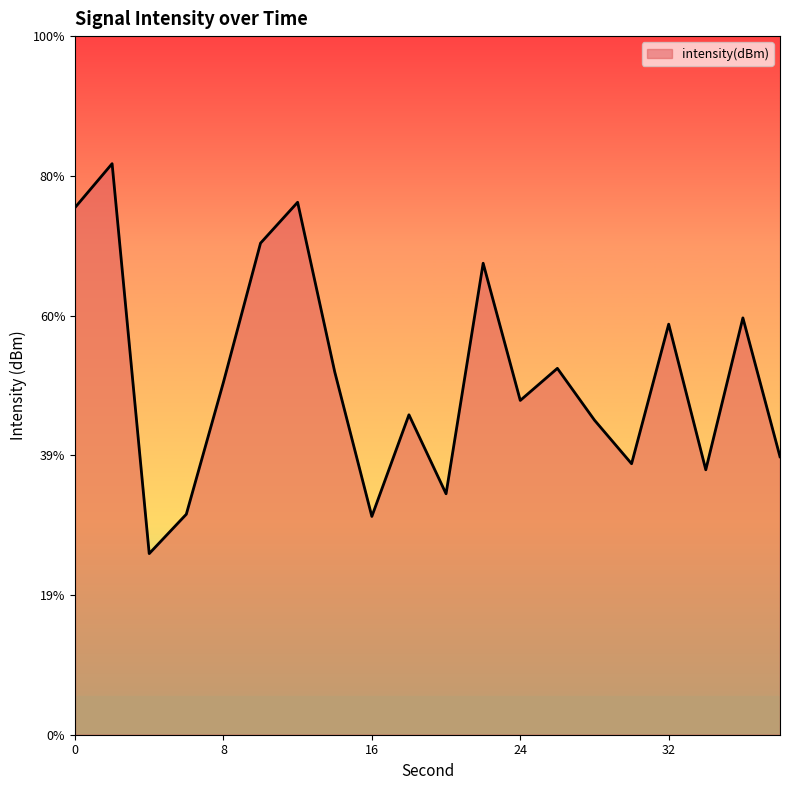

How many points are higher than both their immediate neighbors (excluding endpoints)?

7